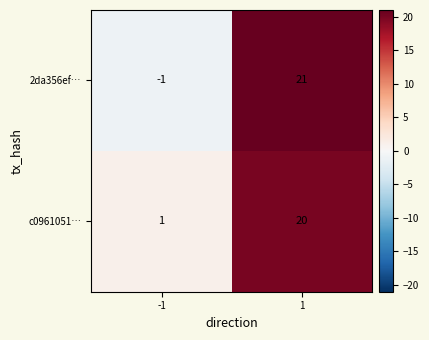

What is the difference between the maximum and minimum values in the 2da356ef… series?

22